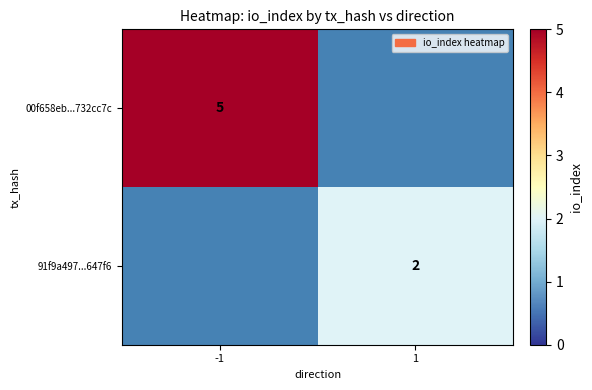

How many distinct data groups are displayed?

2